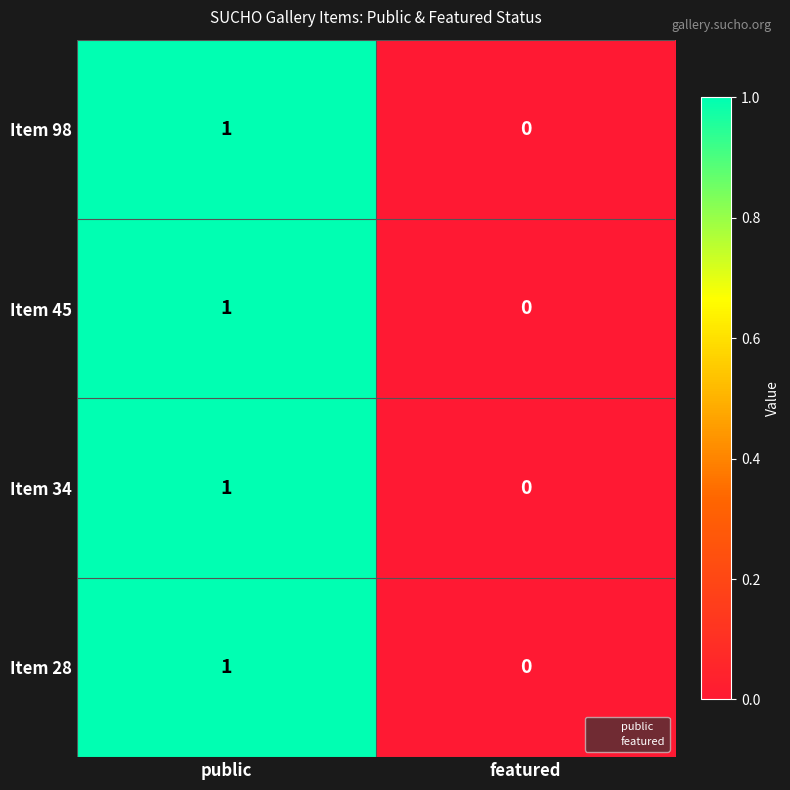

What is the total value across all series at public?

4